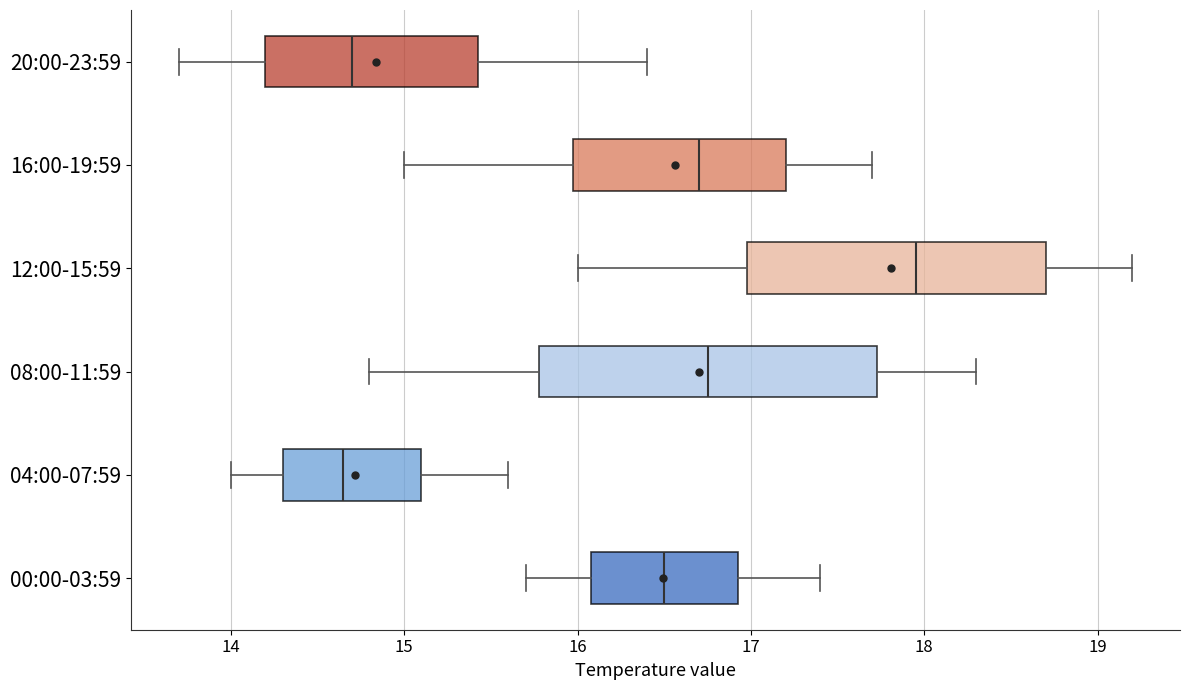

Comparing the boxes themselves (not the whiskers), which one is the widest?

08:00-11:59